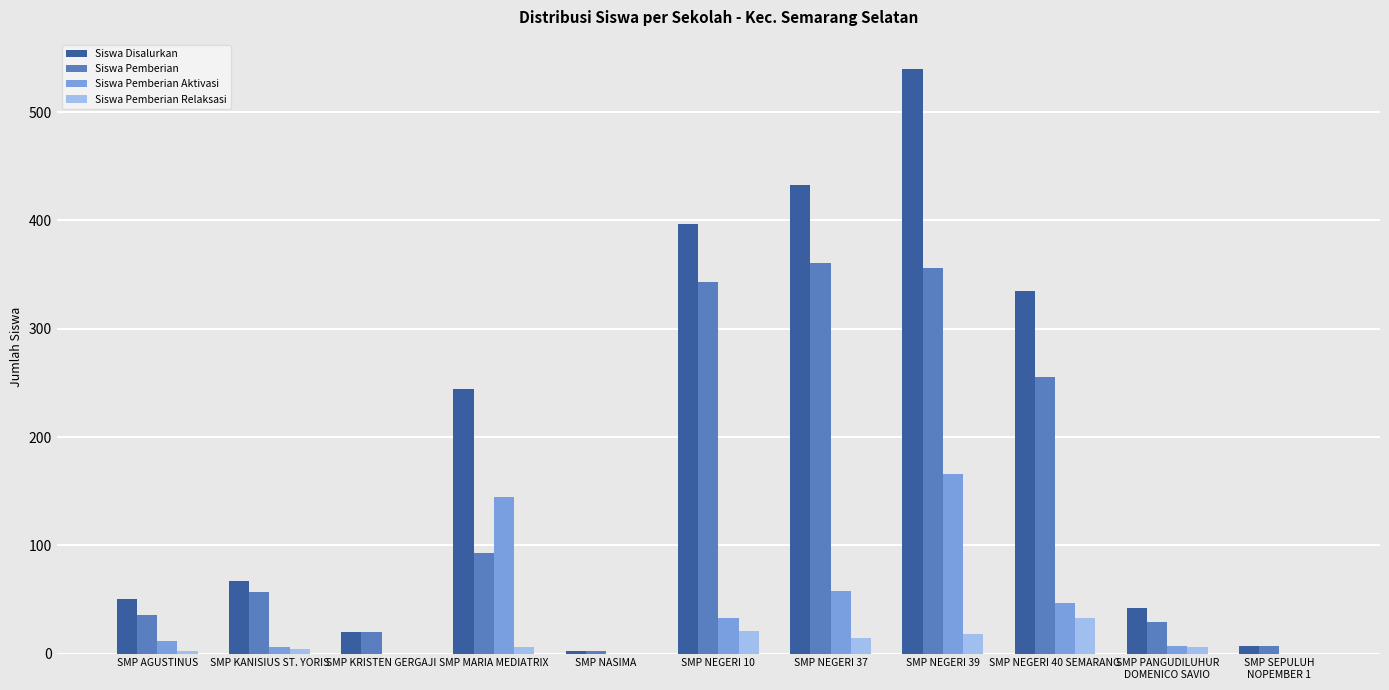

True or false: Siswa Disalurkan has a value of 101 at SMP MARIA MEDIATRIX.

False